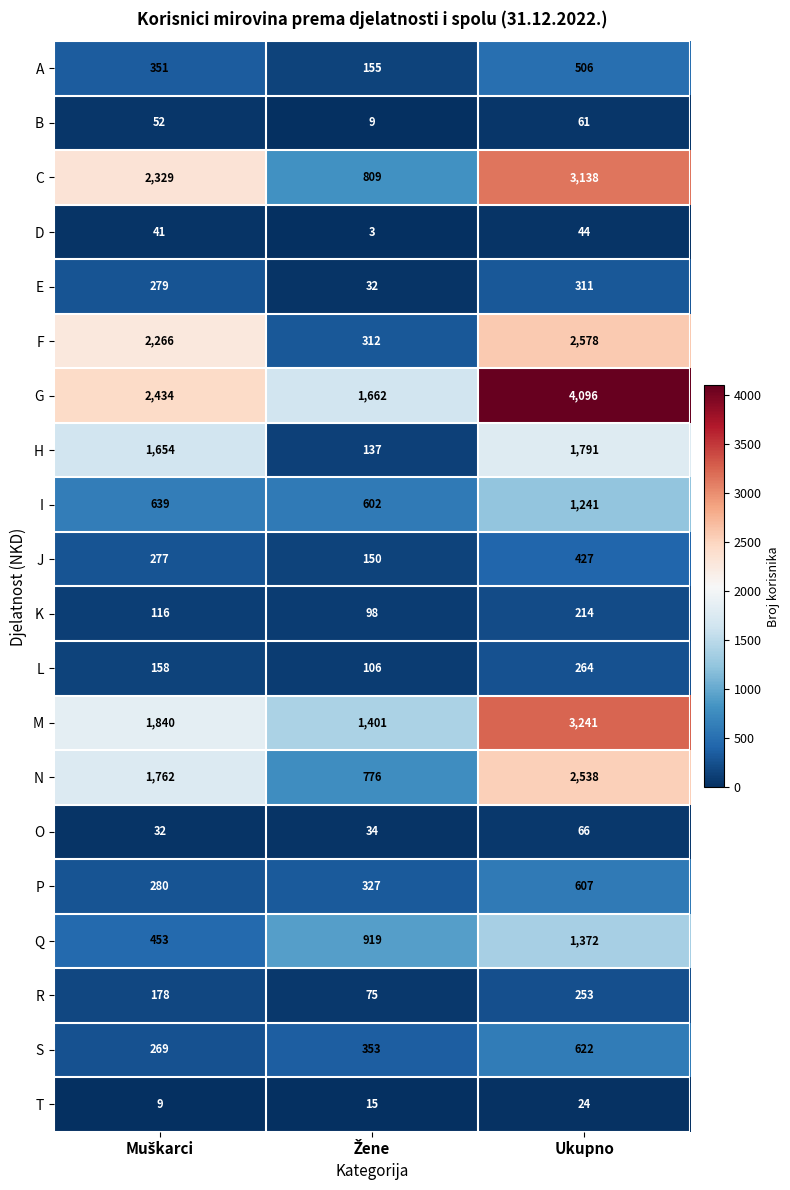

True or false: T has a value of 24 at Ukupno.

True